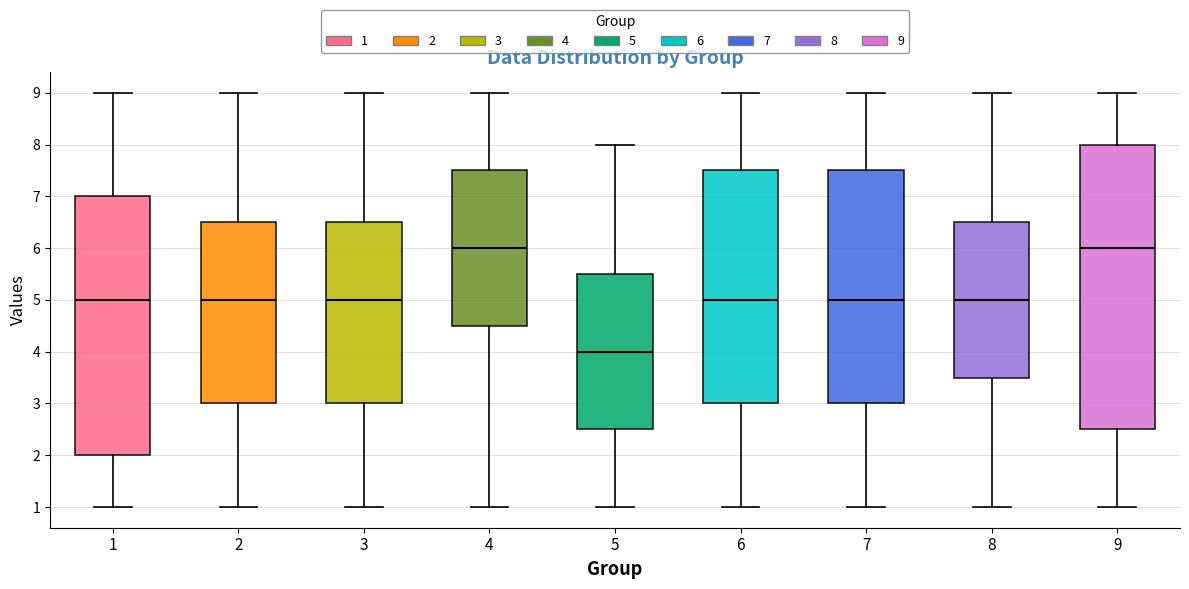

Where is the lower edge of the box at x = 3 on the y-axis? The values are not printed on the chart, so give them approximately, as read against the axis.

3.0